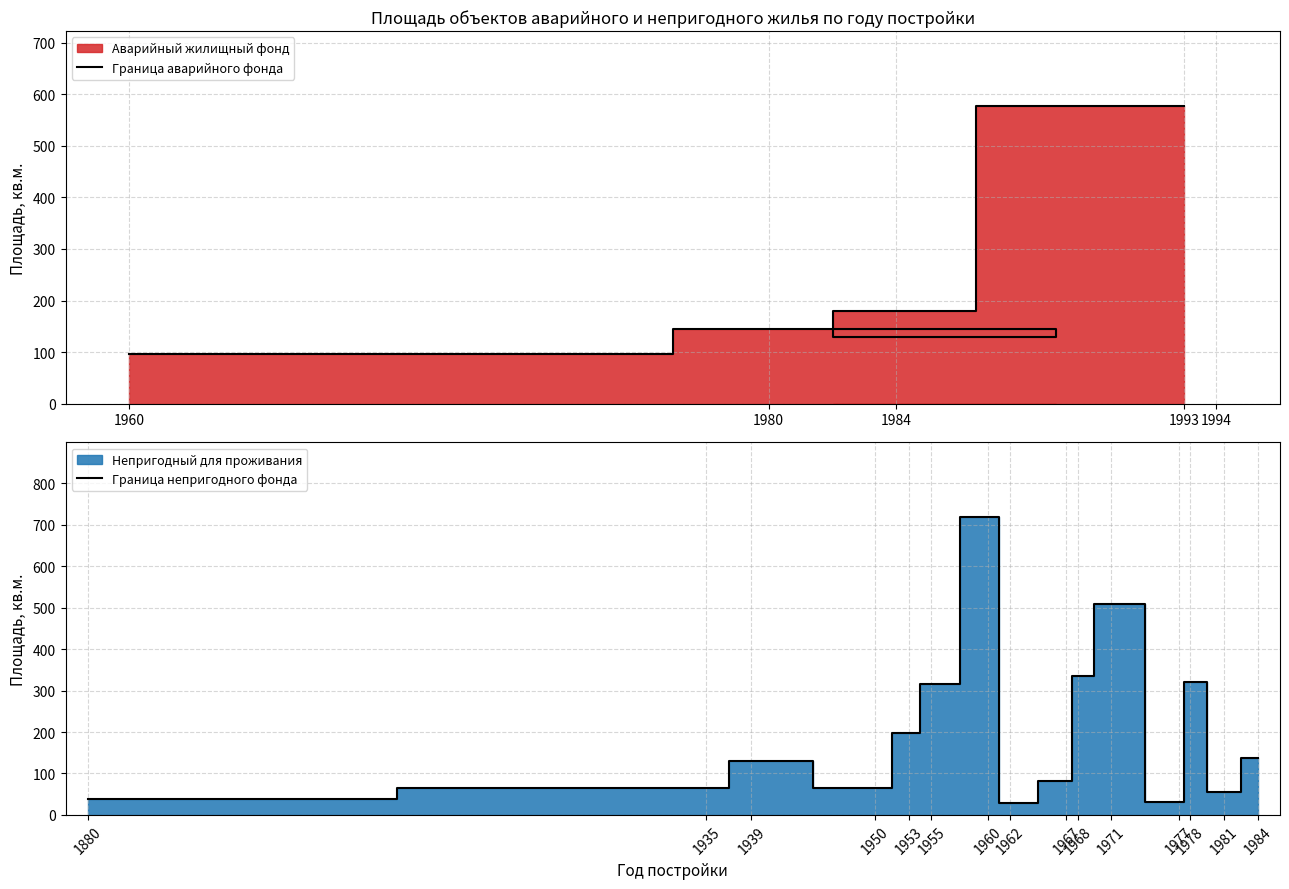

How many data points are above 144?

2